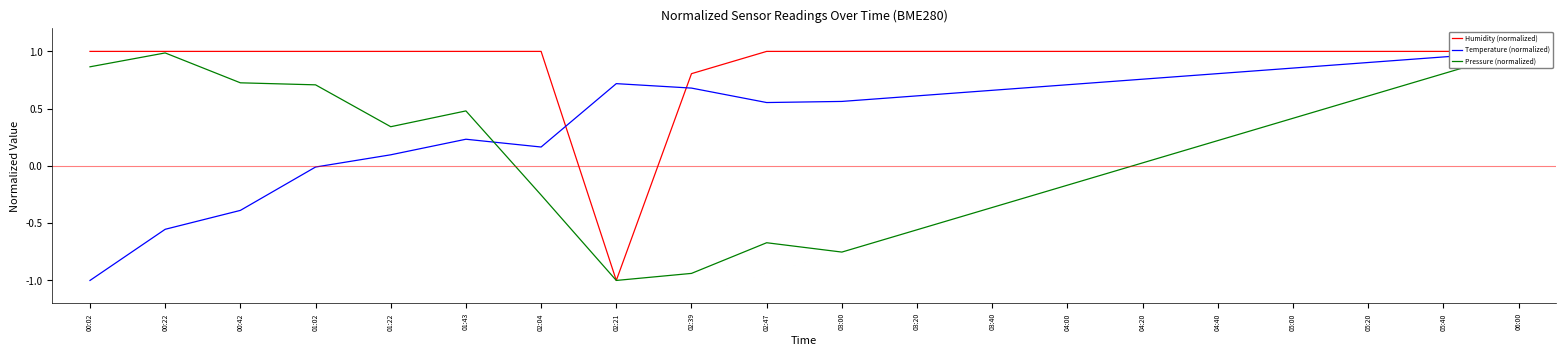

What is the label of the 18th point from the left?

05:20